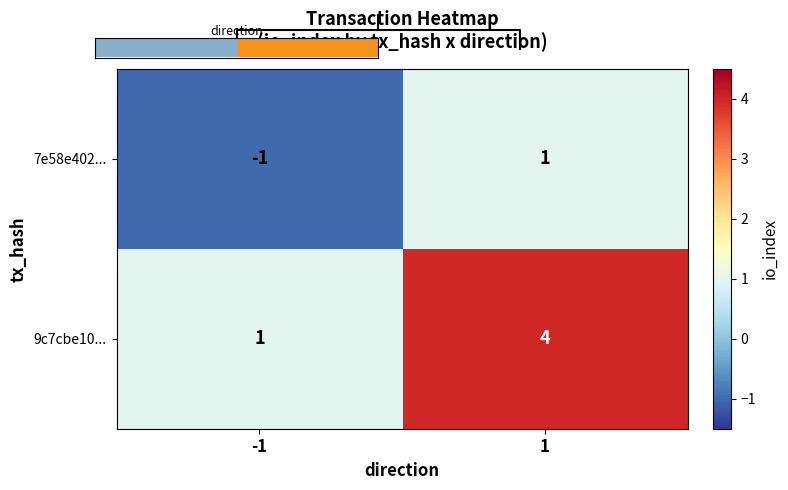

The 7e58e402... series shows 0 at -1. True or false?

False